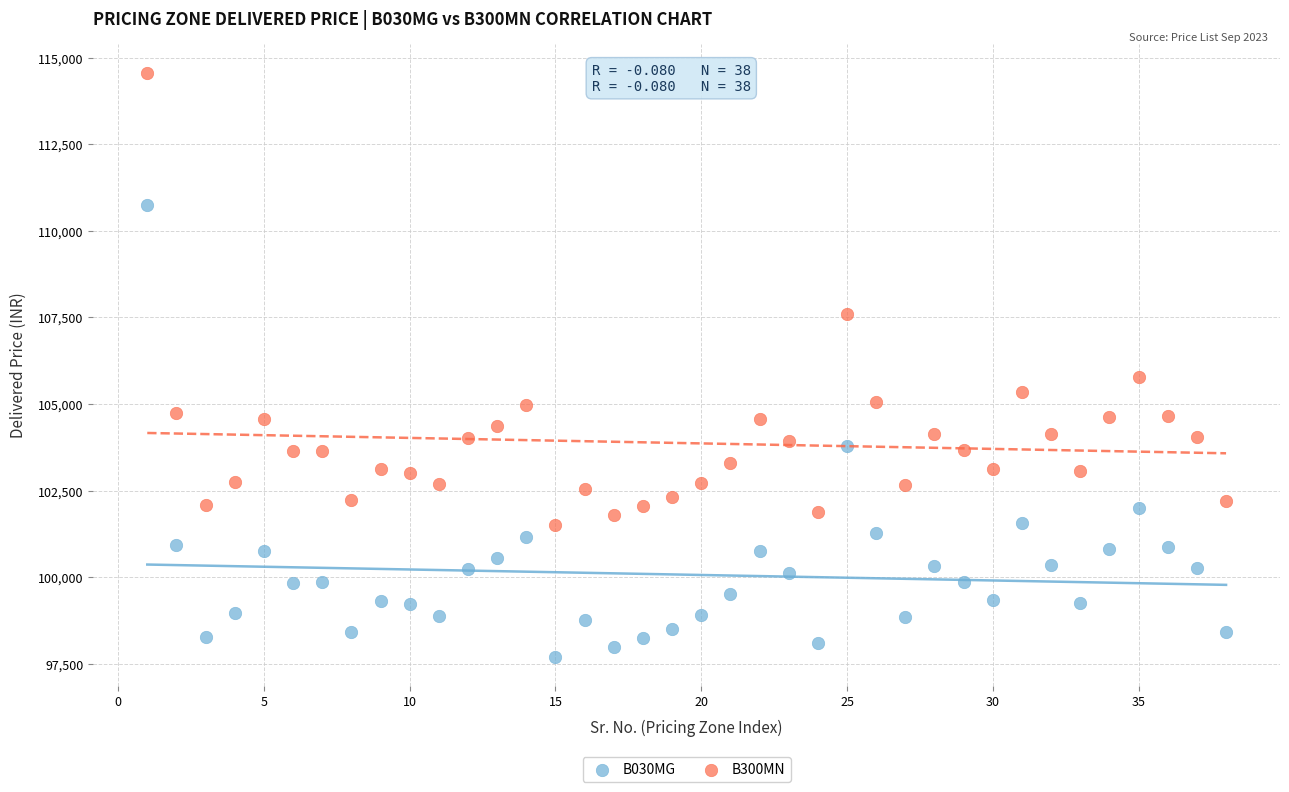

In the B300MN series, what Y value is closest to 108033?

107595